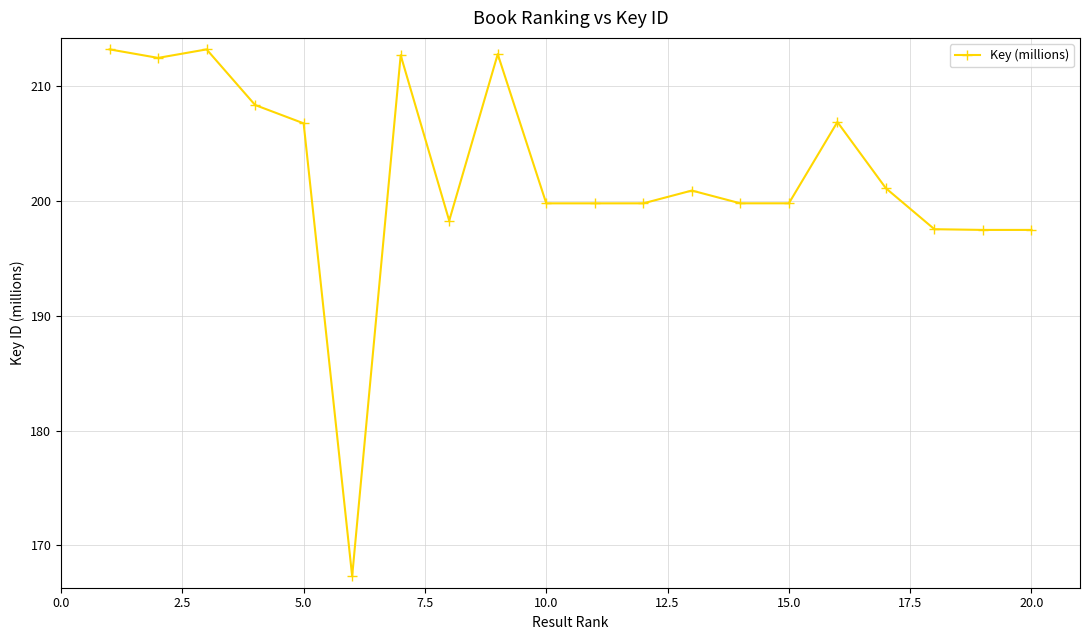

What is the difference between the maximum and second lowest values?

15.7